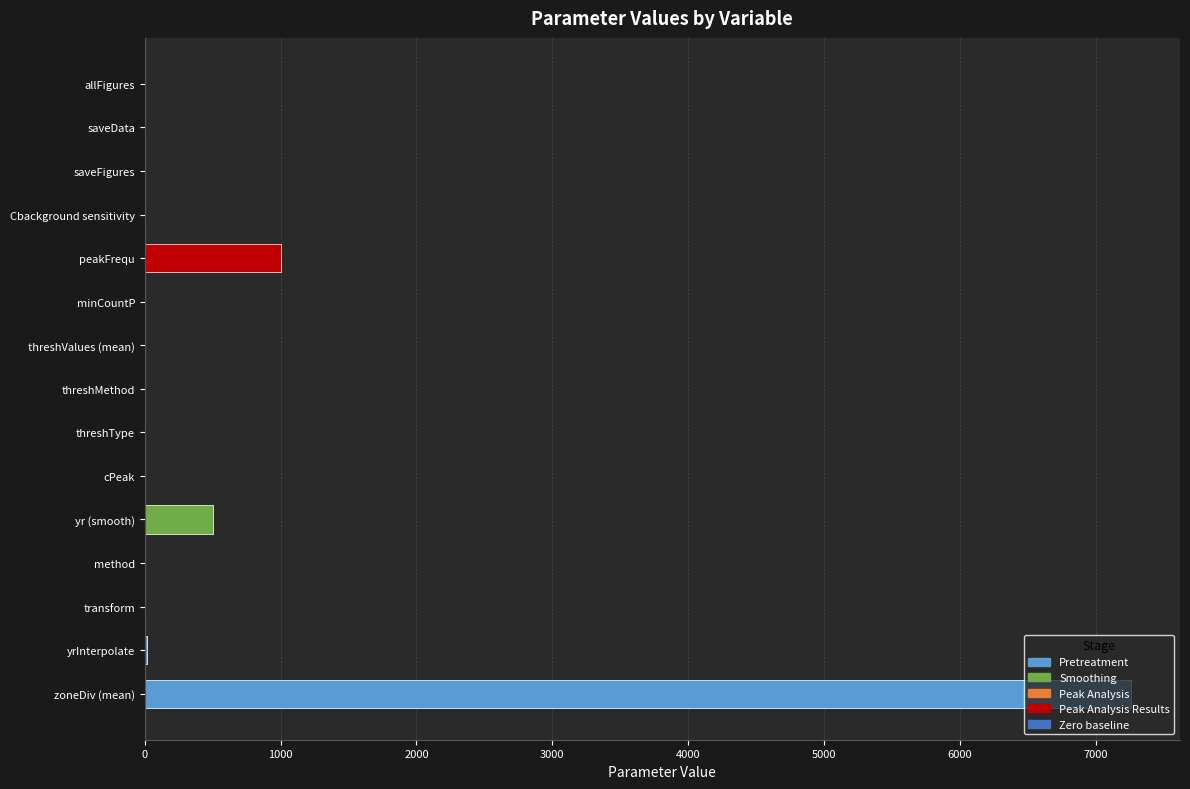

What is the value of the 2nd bar from the left?

1